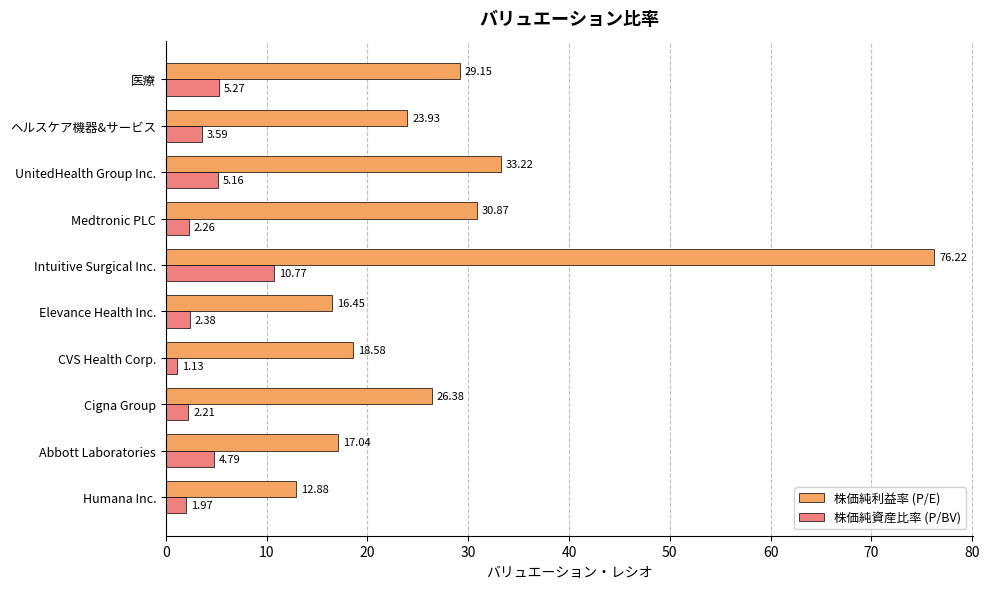

Rank the series by their average value, from lowest to highest.

株価純資産比率 (P/BV), 株価純利益率 (P/E)